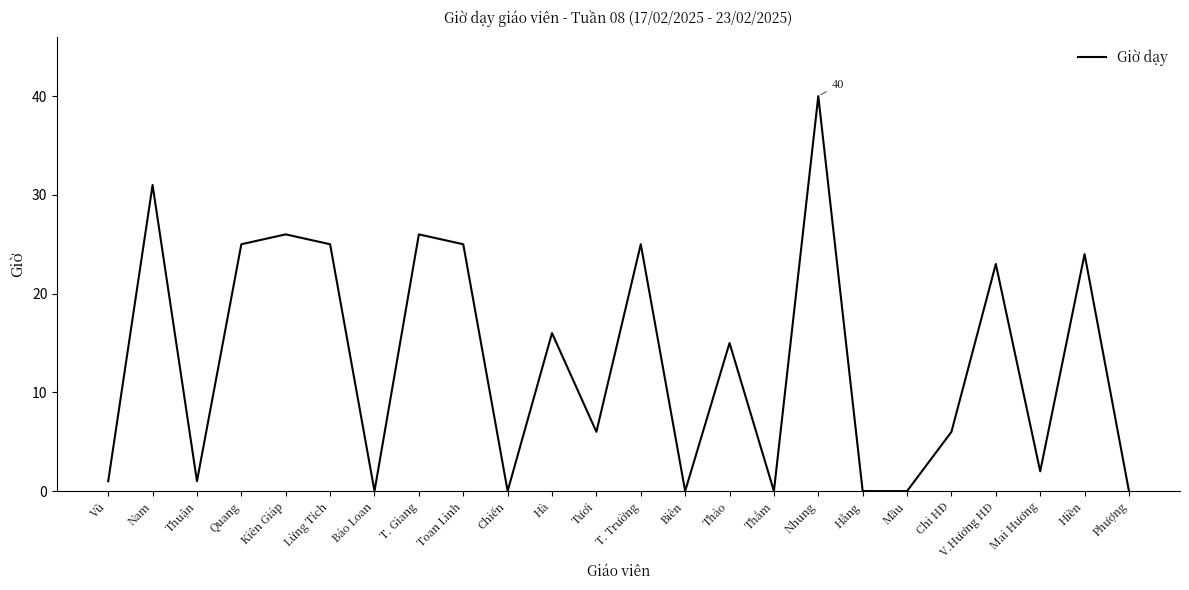

What is the difference between the values at Tươi and Chiến?

6